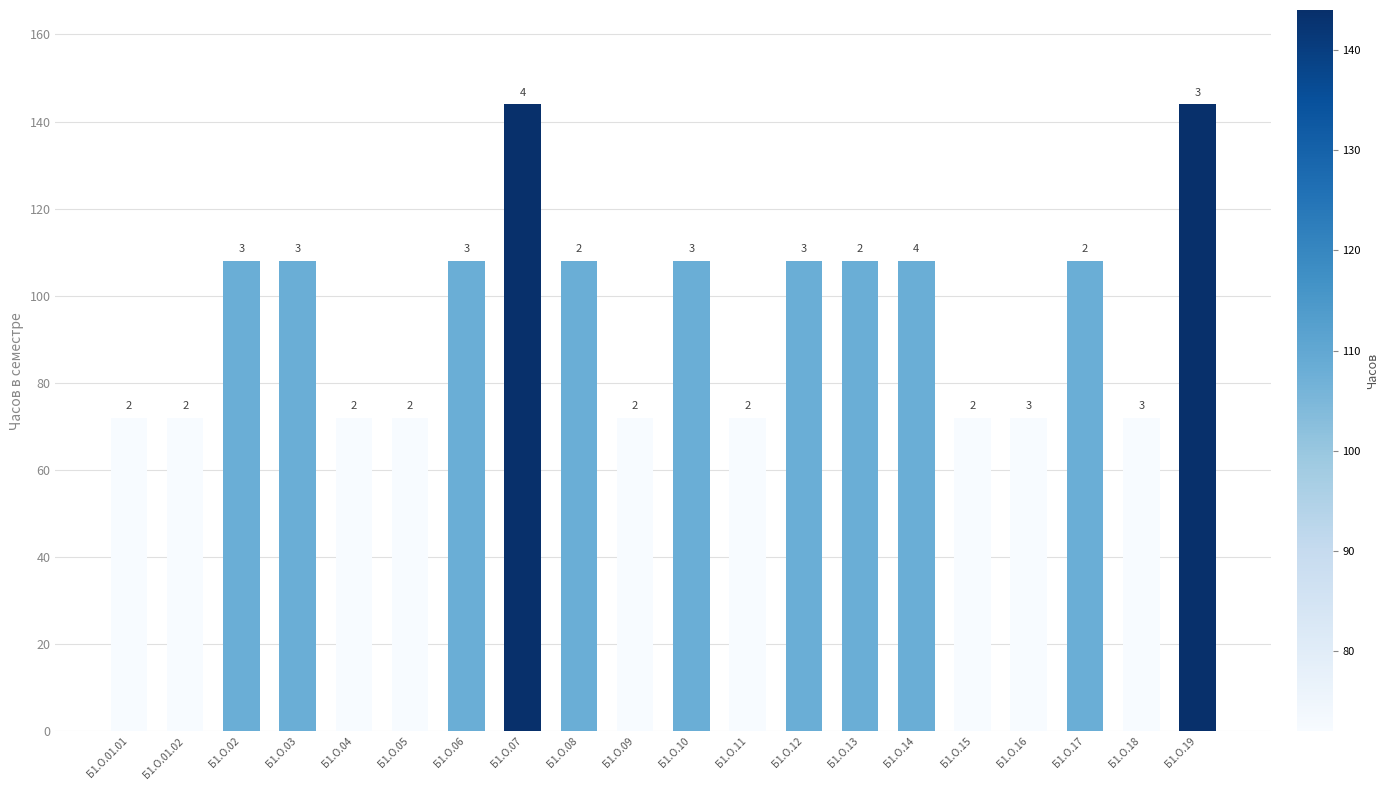

Reading left to right, what are all the values shown in this chart?

72	72	108	108	72	72	108	144	108	72	108	72	108	108	108	72	72	108	72	144